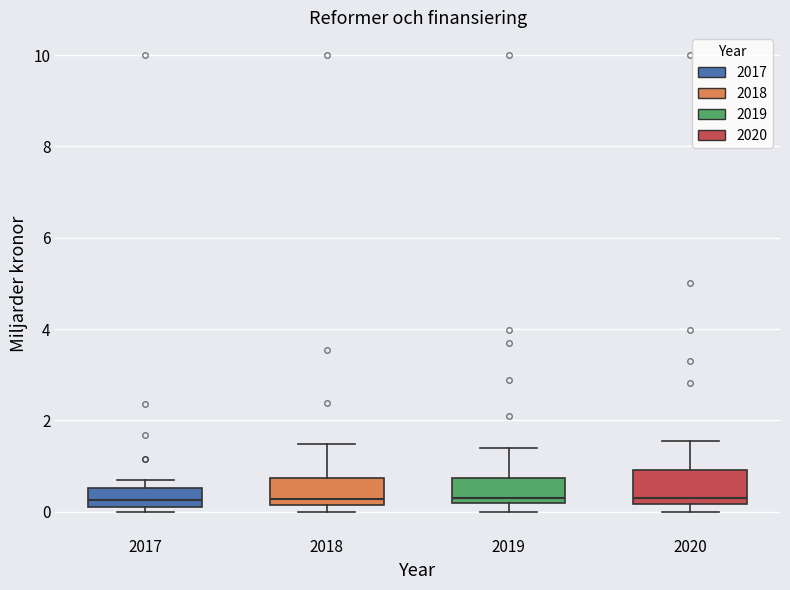

Where does the upper whisker of the box at x = 2019 end on the y-axis? The values are not printed on the chart, so give them approximately, as read against the axis.

1.4